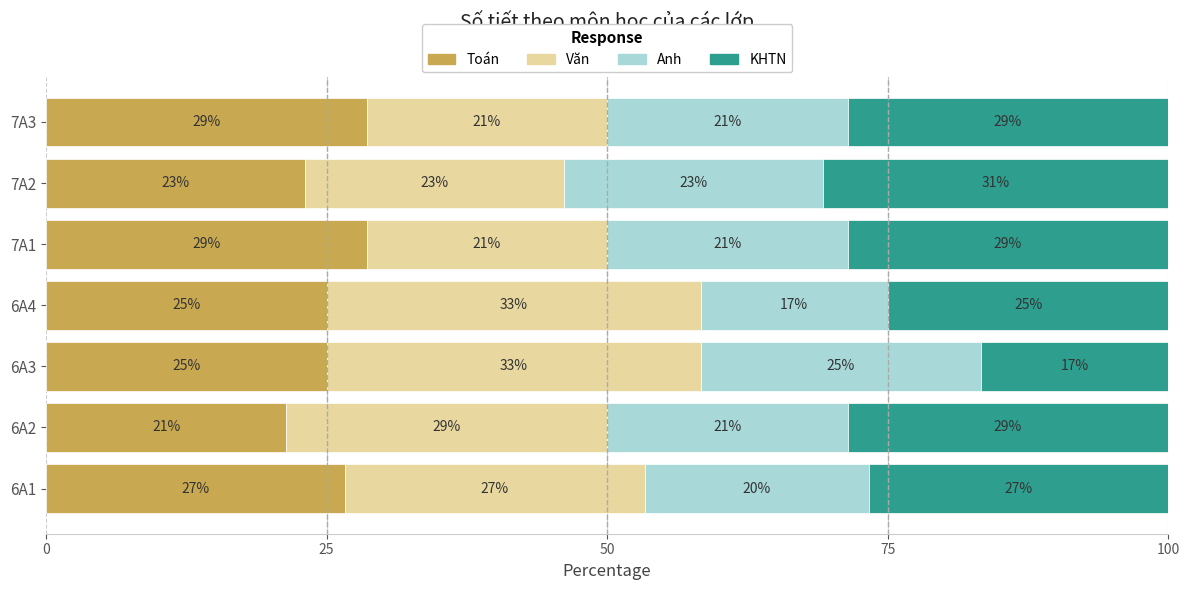

What is the average value of the Văn series?

26.8